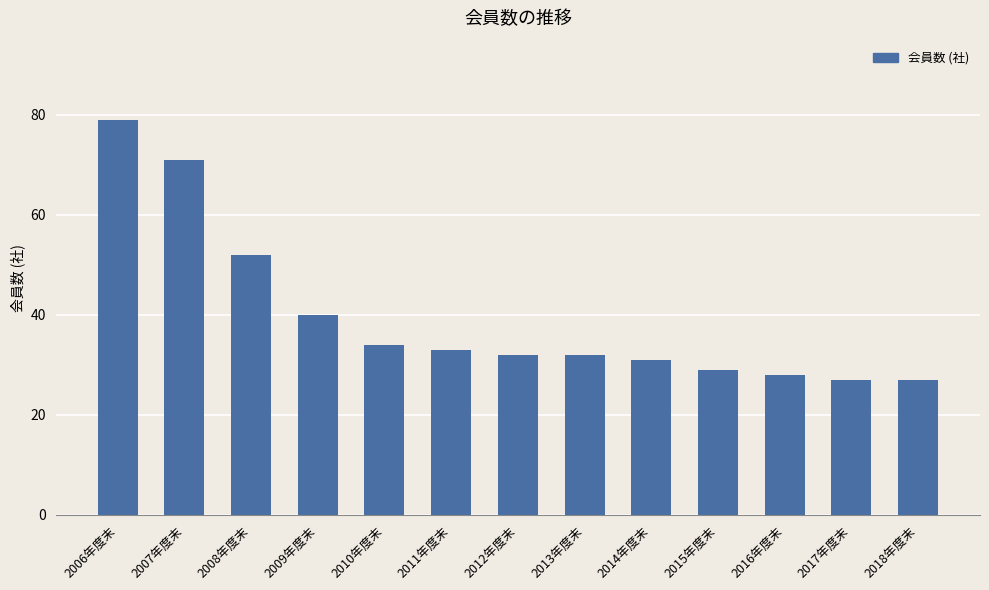

What is the label of the 3rd bar from the left?

2008年度末